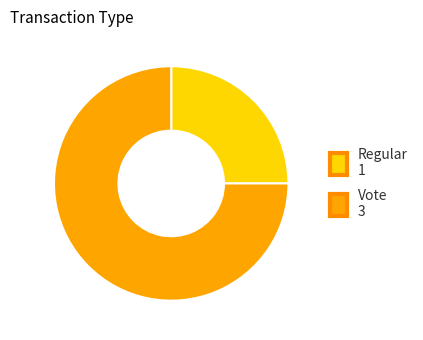

Which category has the biggest portion of the pie?

Vote